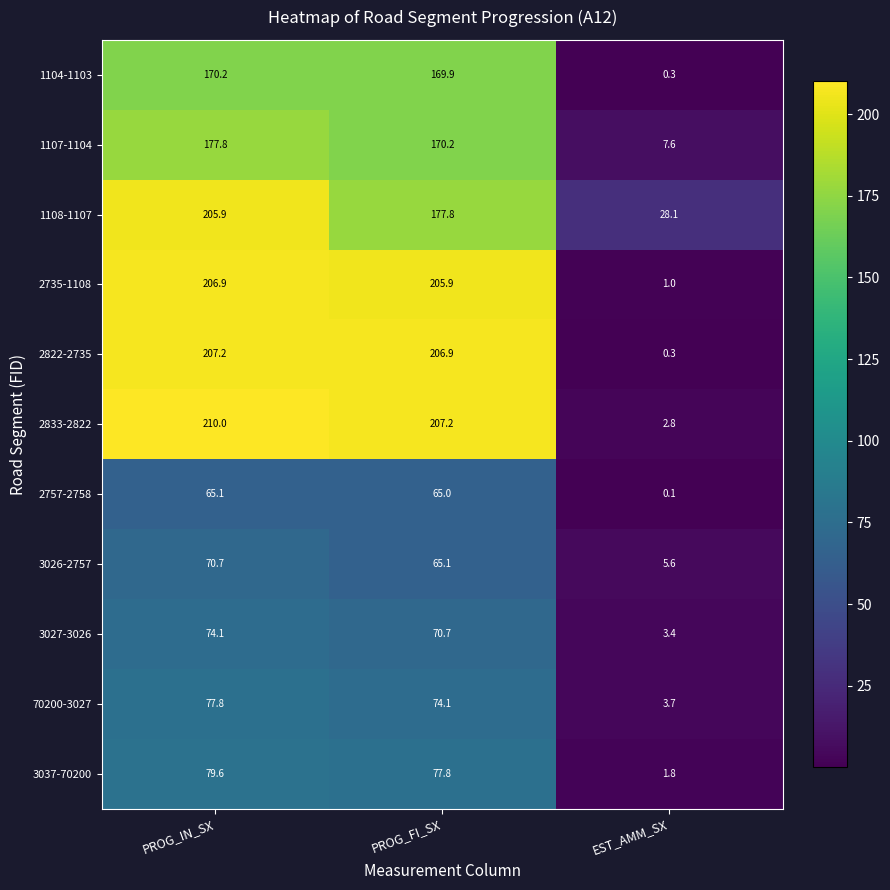

Which series has the largest total across all categories?

2833-2822